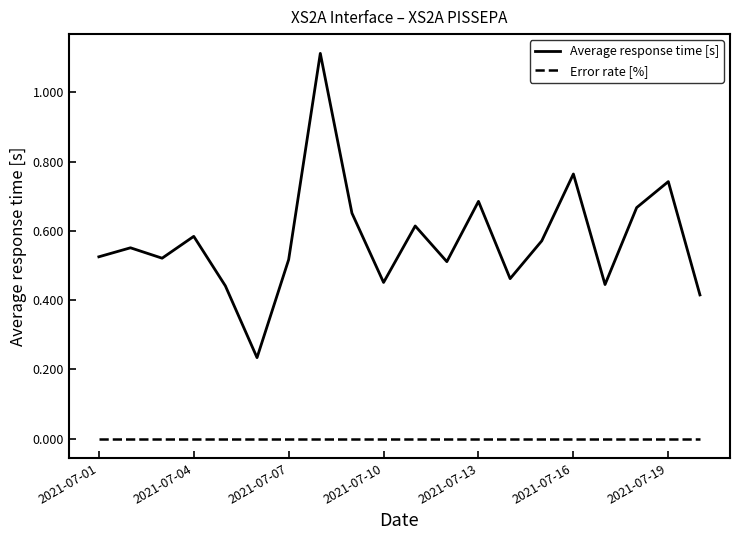

True or false: Average response time [s] and Error rate [%] intersect in this chart.

False